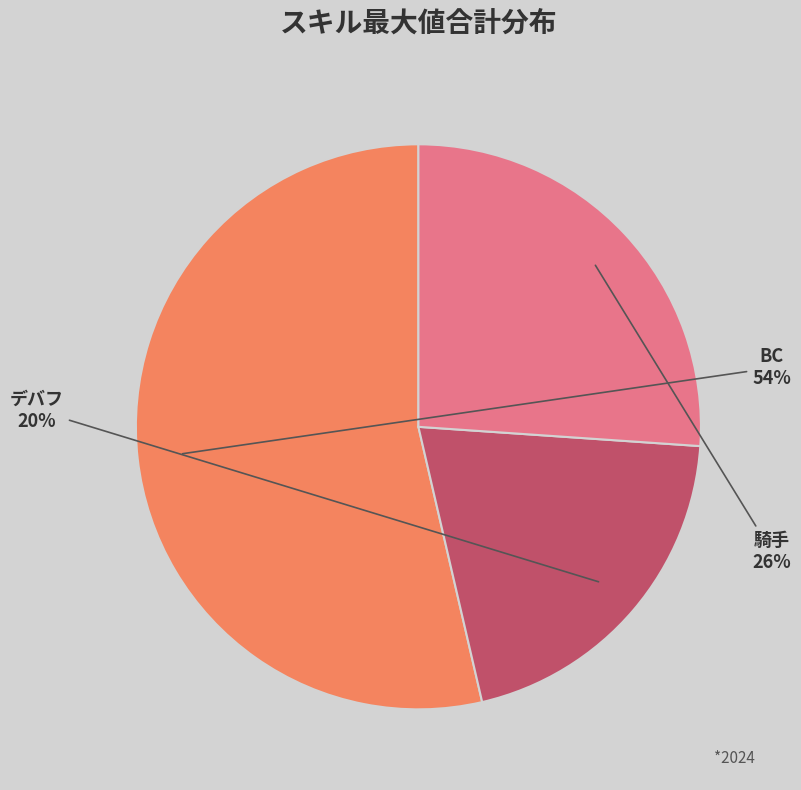

Combined, do デバフ and BC account for over 50%?

Yes